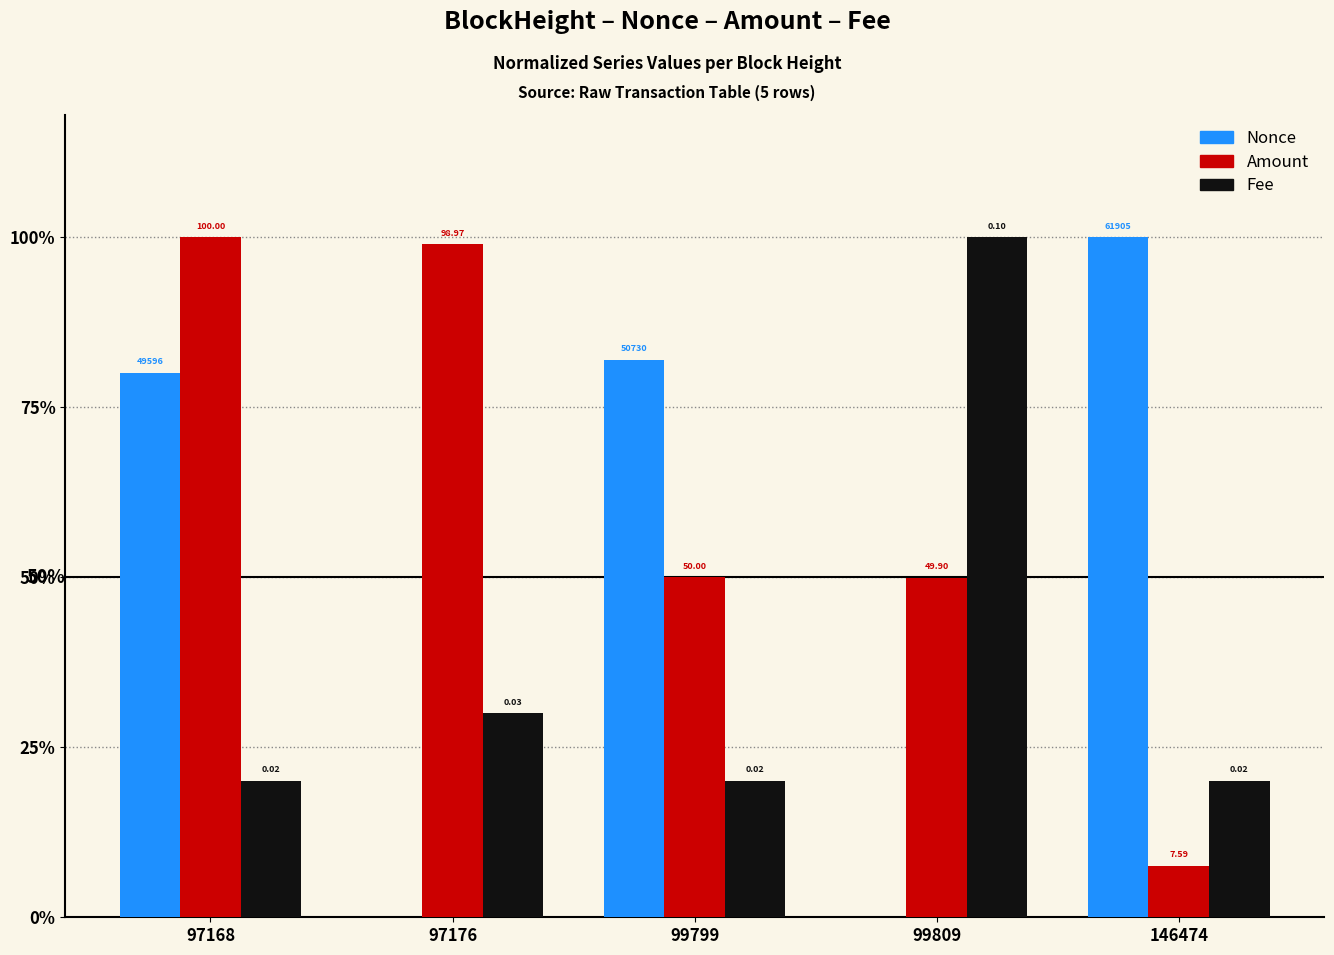

Is it true that Fee equals 0.1 at 146474?

False